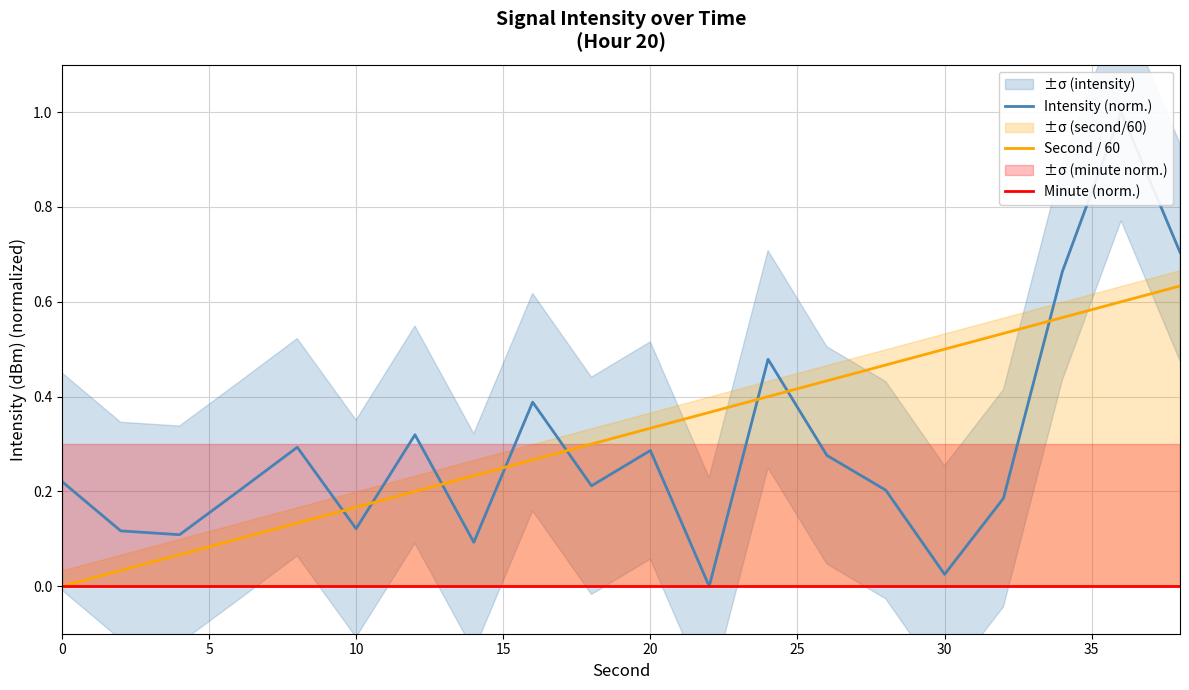

How many times do Second / 60 and Intensity (norm.) cross each other?

8